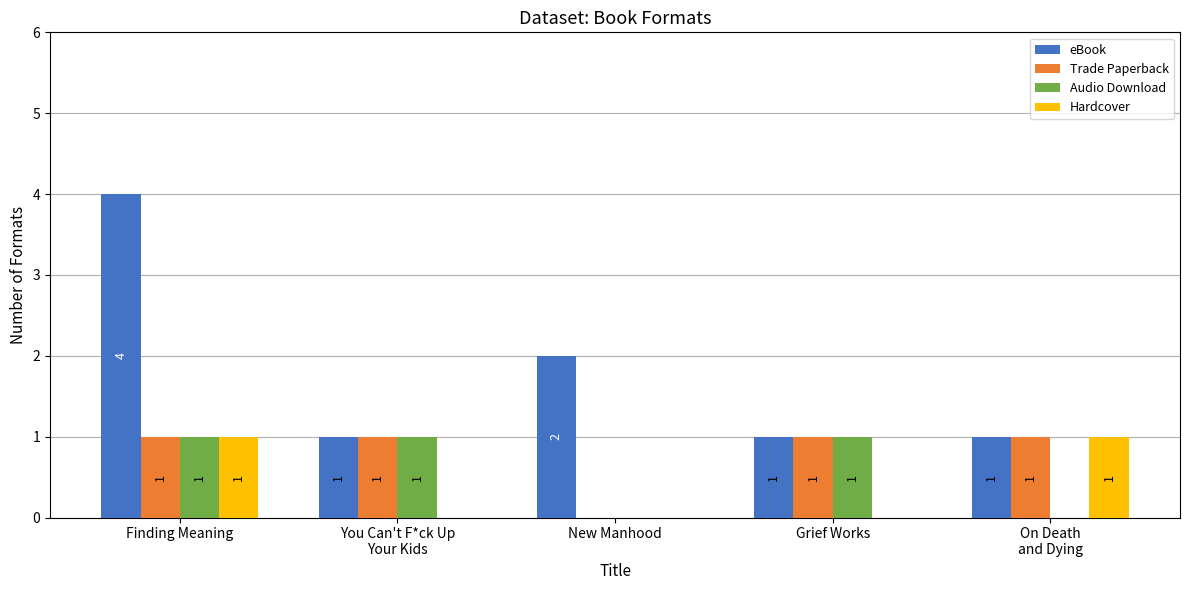

What is the spread (max minus min) of values at You Can't F*ck Up
Your Kids?

1